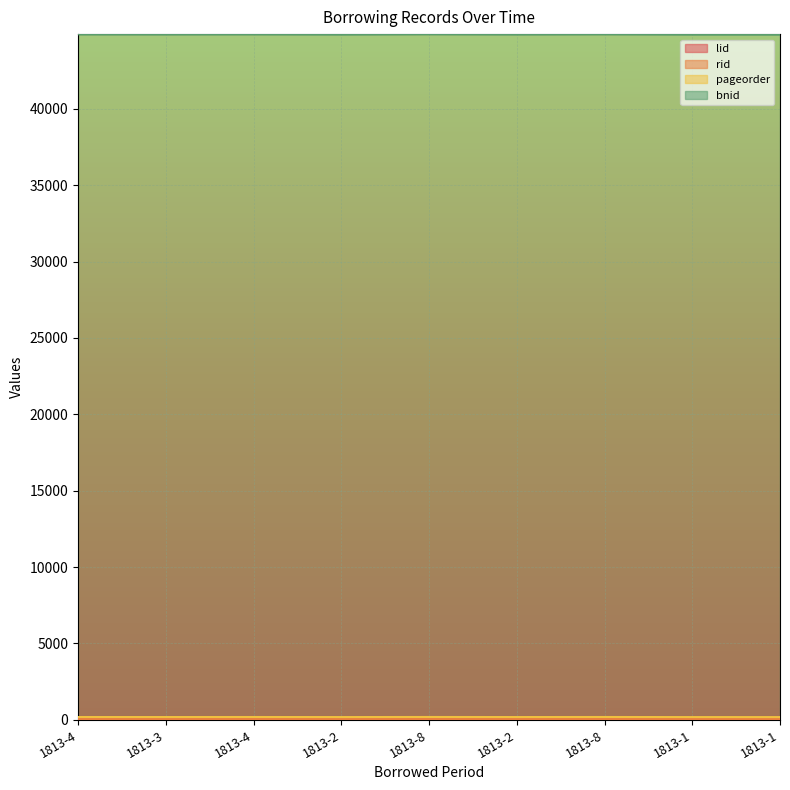

At how many categories does at least one series exceed 2715?

9